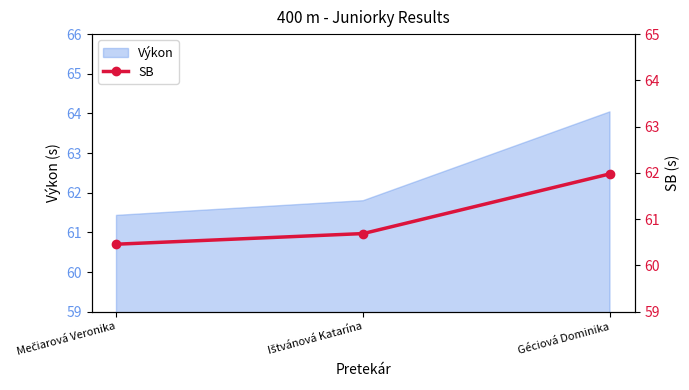

What is the lowest value of the Výkon series?

61.4